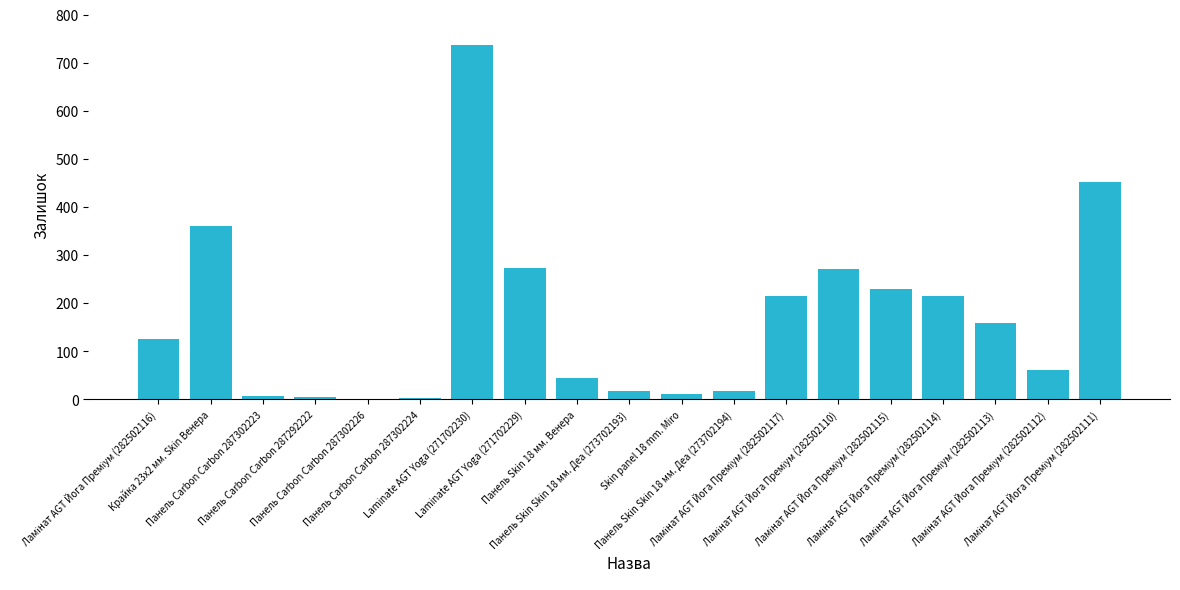

What is the greatest value displayed?

736